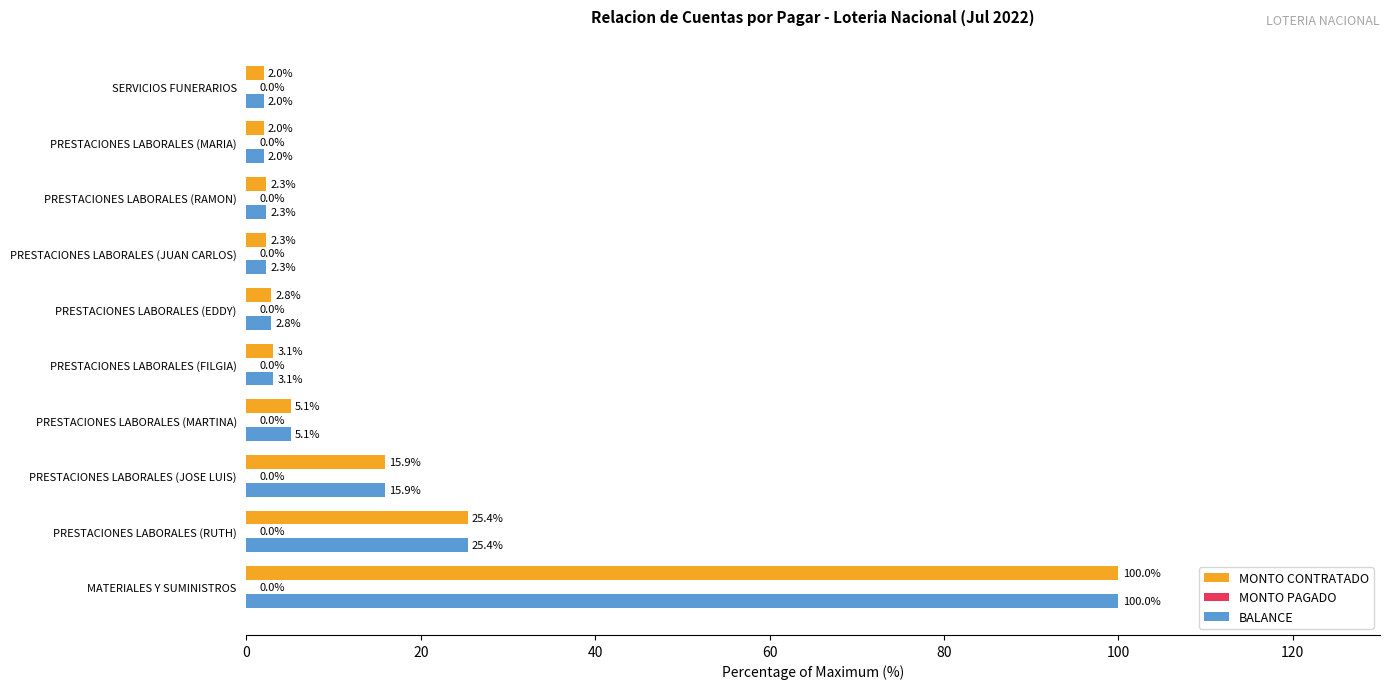

How many distinct data groups are displayed?

2